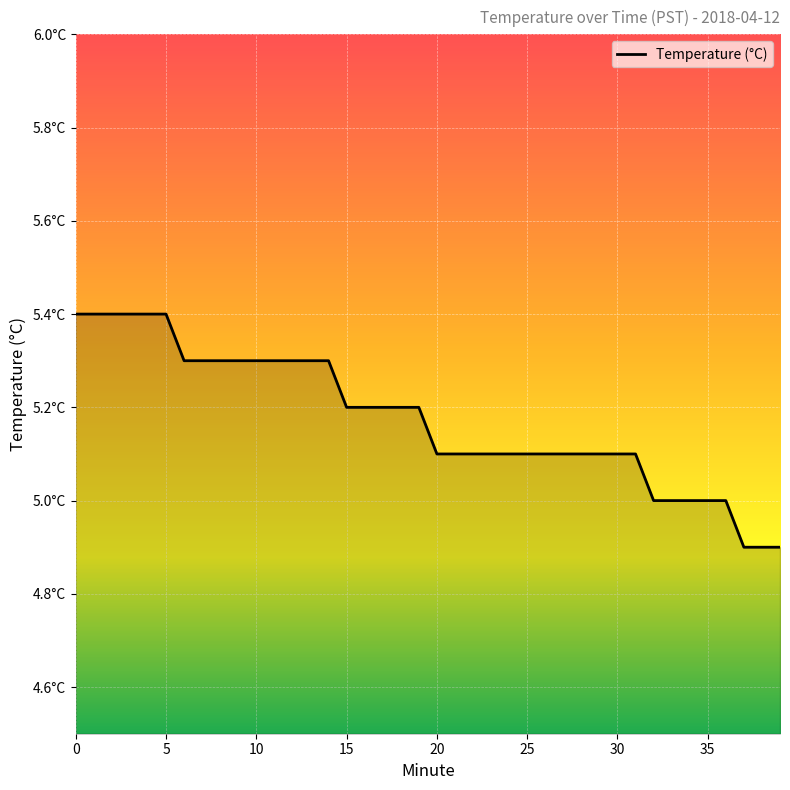

Does the chart display data point markers on the line(s)?

No